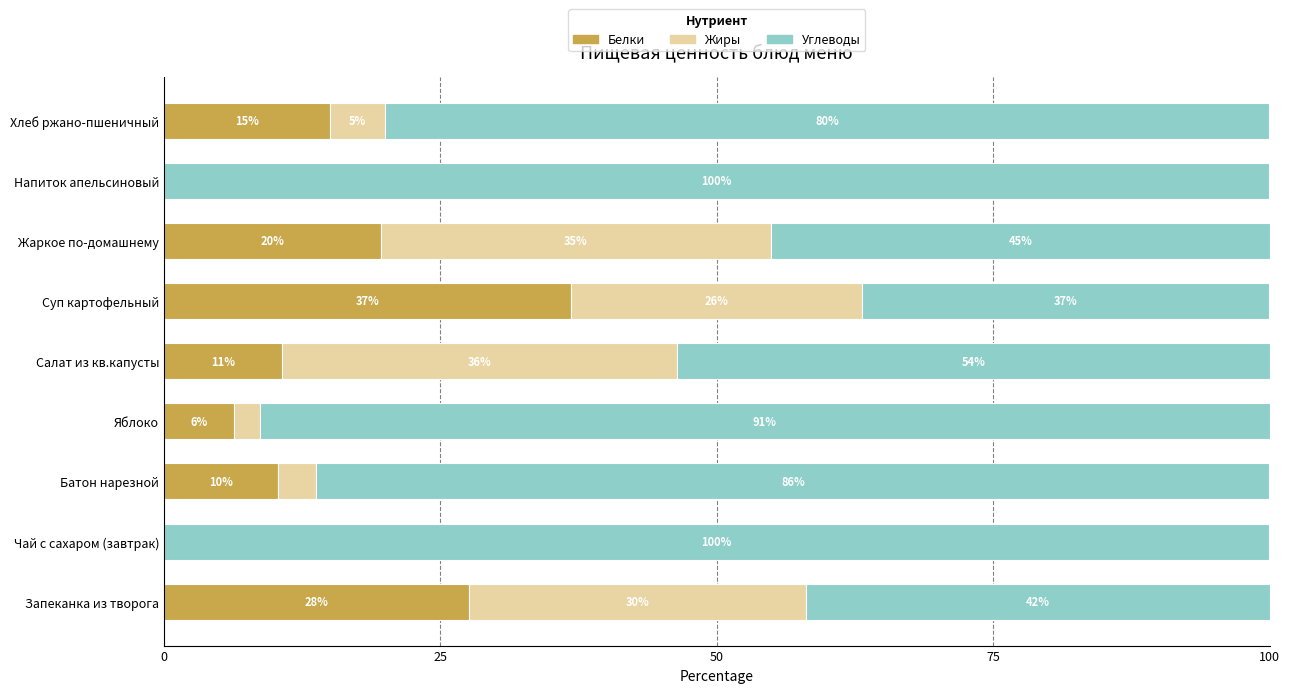

Is it true that Белки equals 19.6 at Жаркое по-домашнему?

True